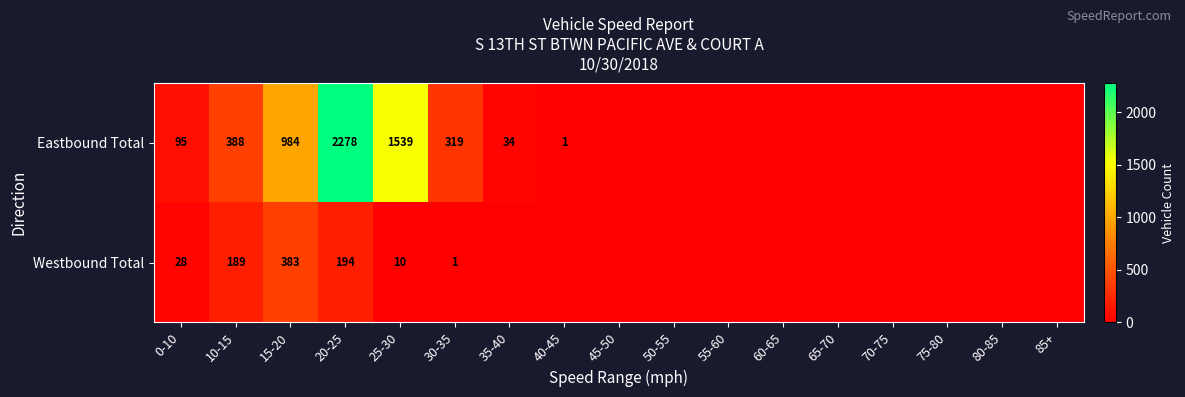

What is the greatest value displayed?

2278